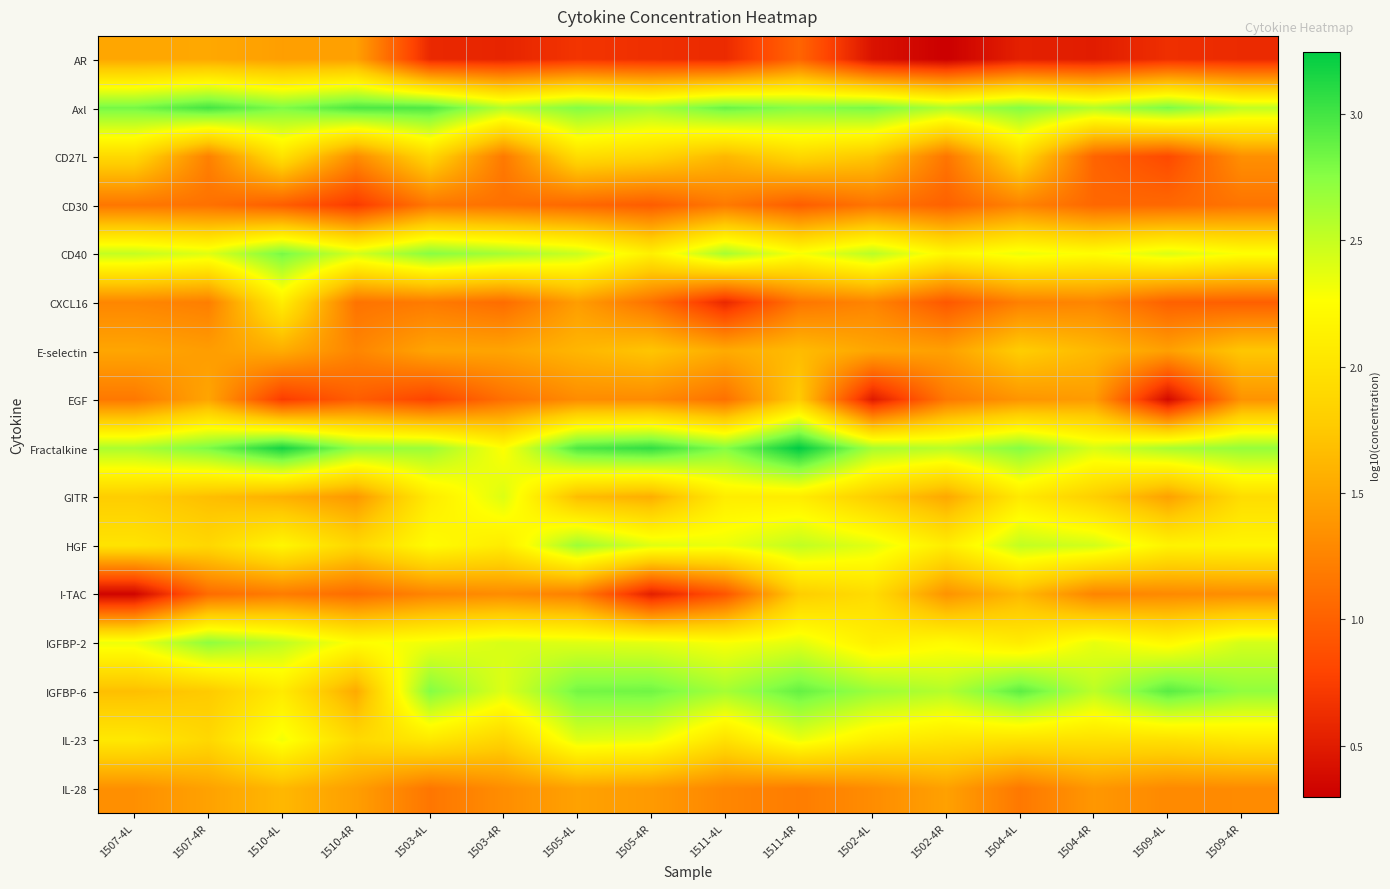

Rank the series at 1504-4L from lowest to highest value.

AR, IL-28, CXCL16, CD30, EGF, I-TAC, E-selectin, CD27L, IL-23, GITR, IGFBP-2, CD40, HGF, Fractalkine, Axl, IGFBP-6